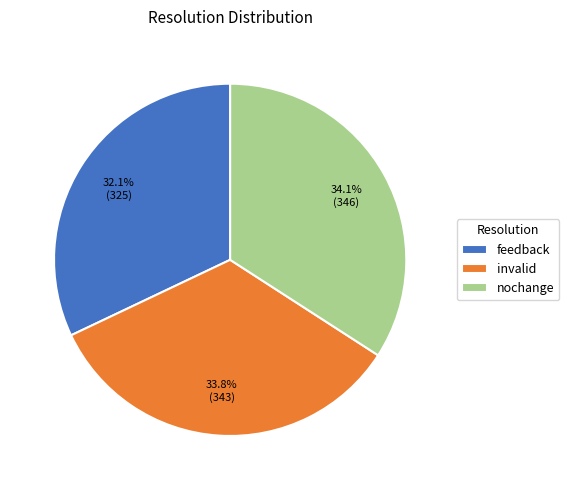

Which slice is the smallest?

feedback